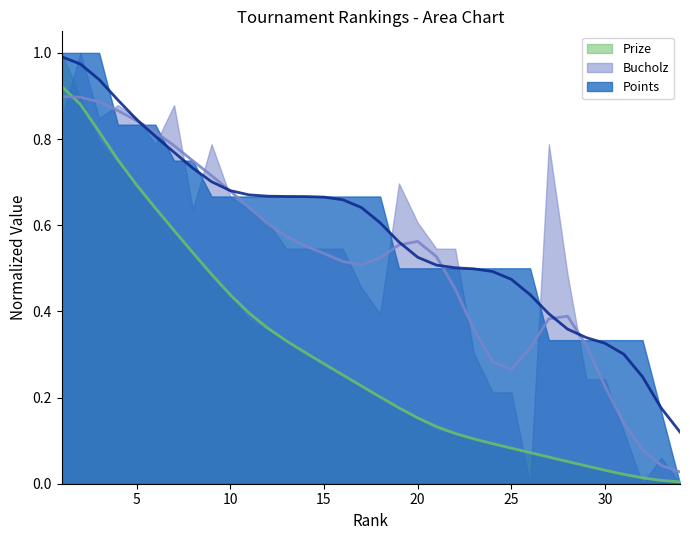

At which label does Points reach its peak?

1